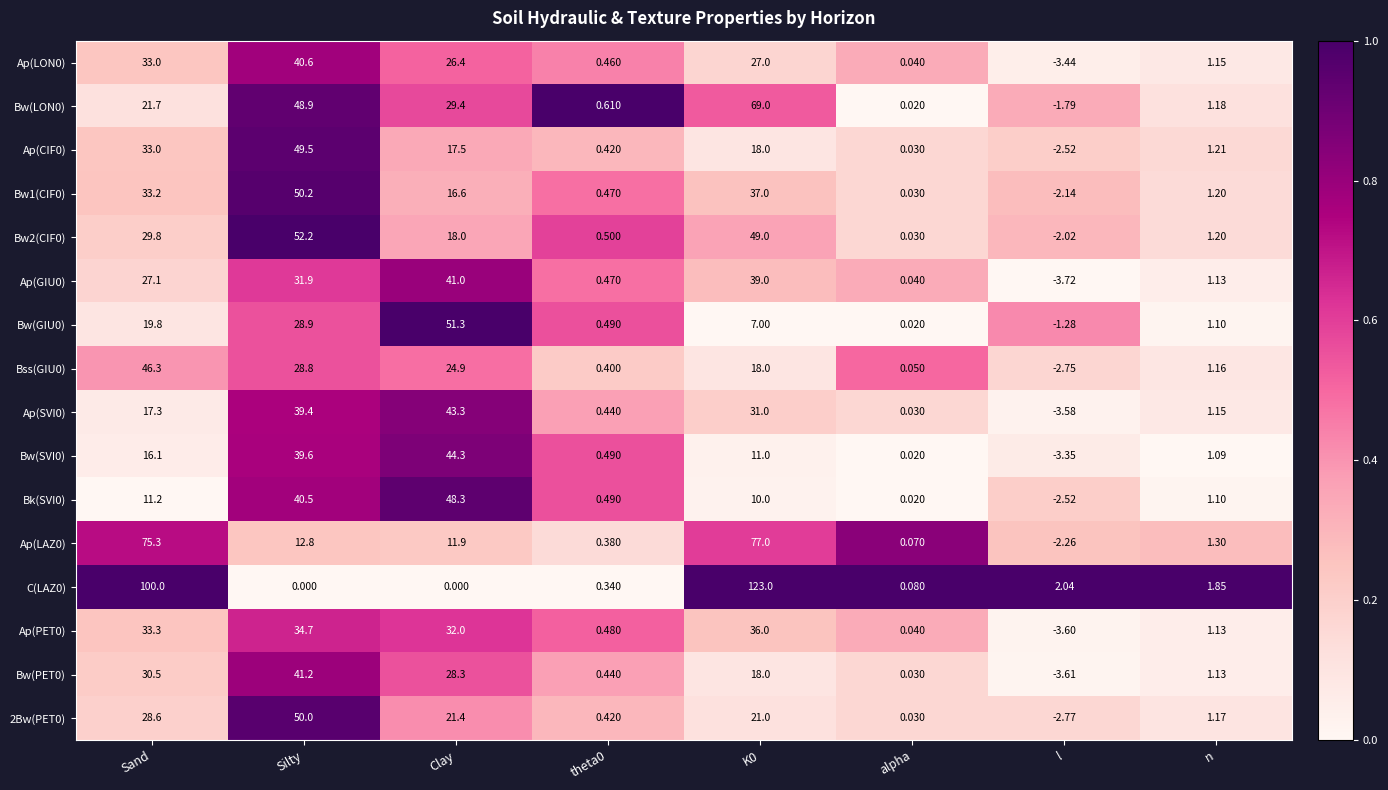

What is the maximum value shown in the chart?

123.0